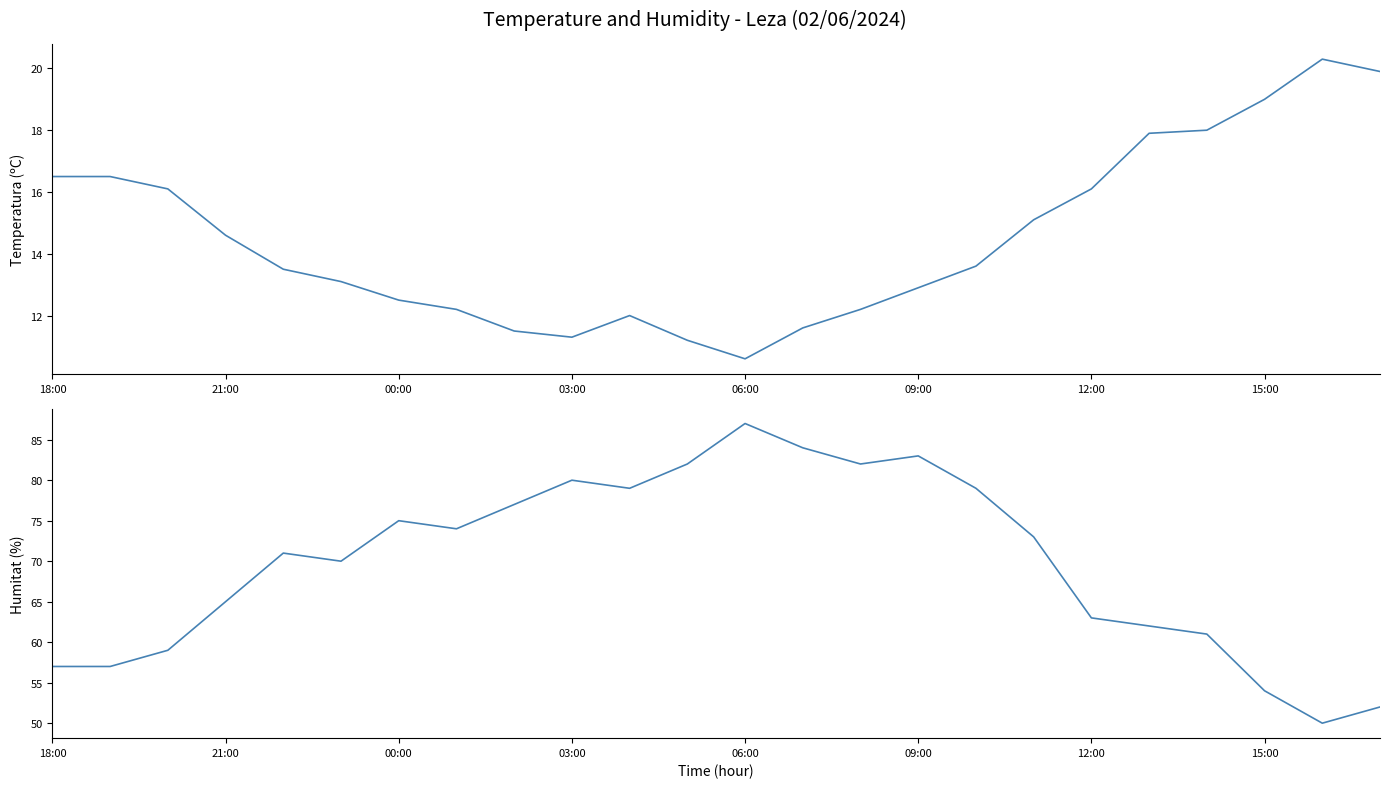

List the series in order of their overall mean, lowest first.

Temperatura (ºC), Humitat (%)